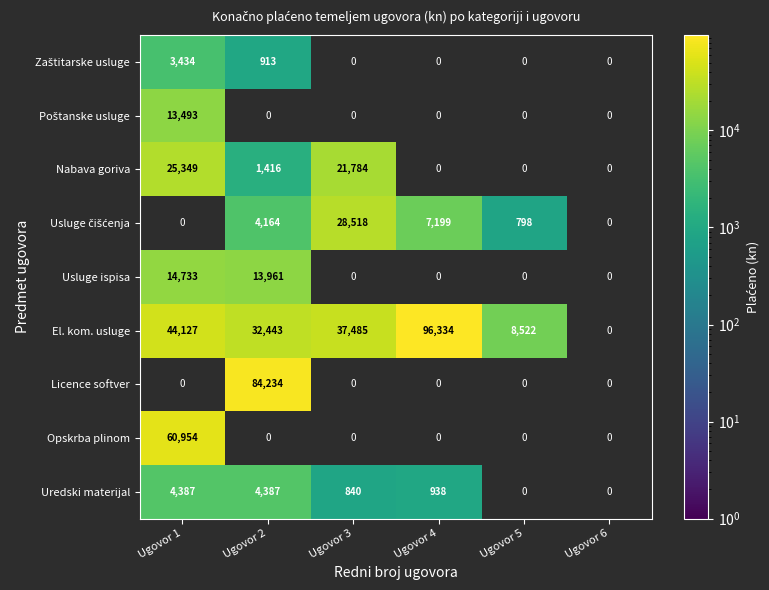

The value of El. kom. usluge at Ugovor 1 is 27002. True or false?

False